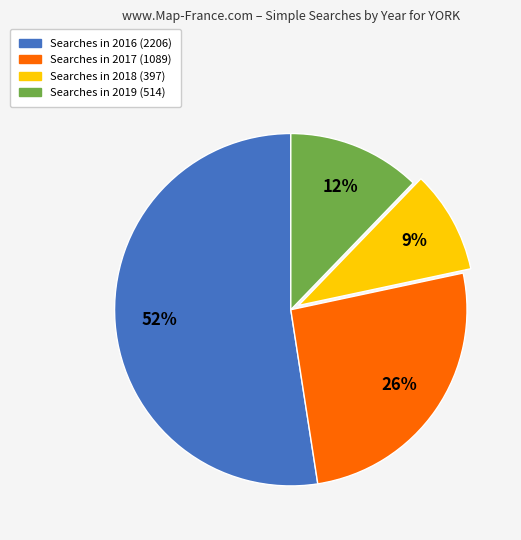

To the nearest percent, what is the difference between the largest and smallest slice percentages?

43%